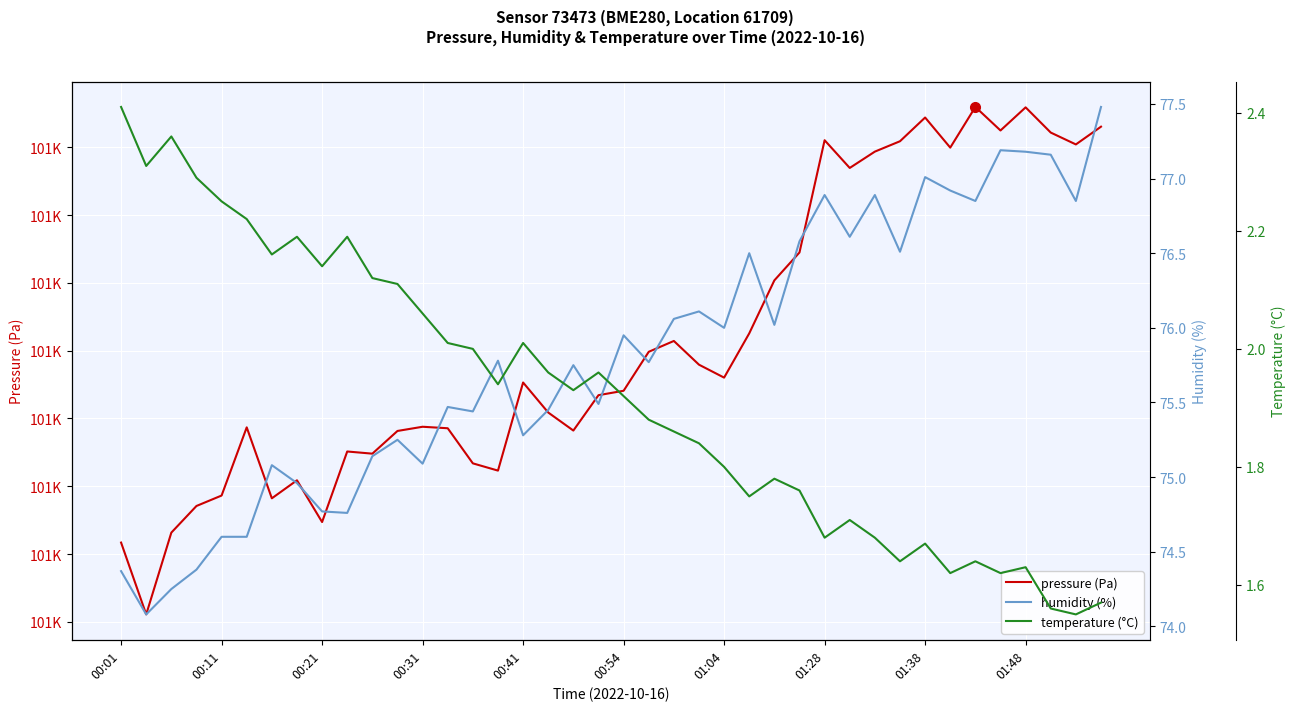

True or false: humidity (%) and pressure (Pa) intersect in this chart.

False